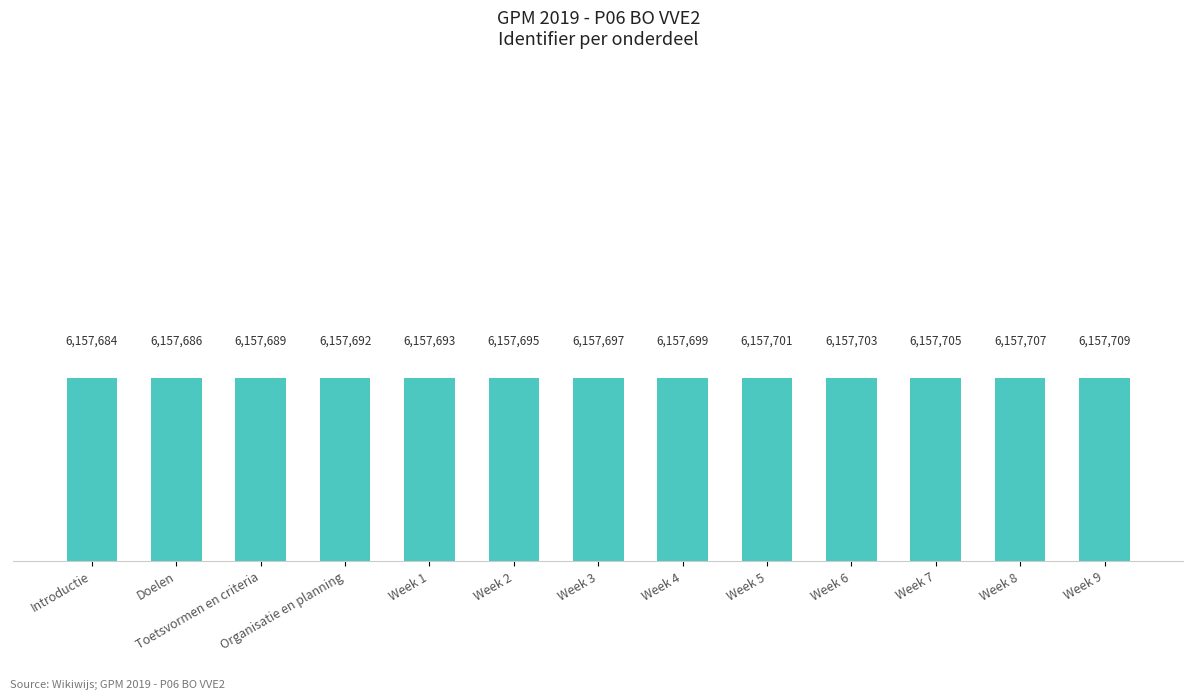

What position from the left is Week 1?

5